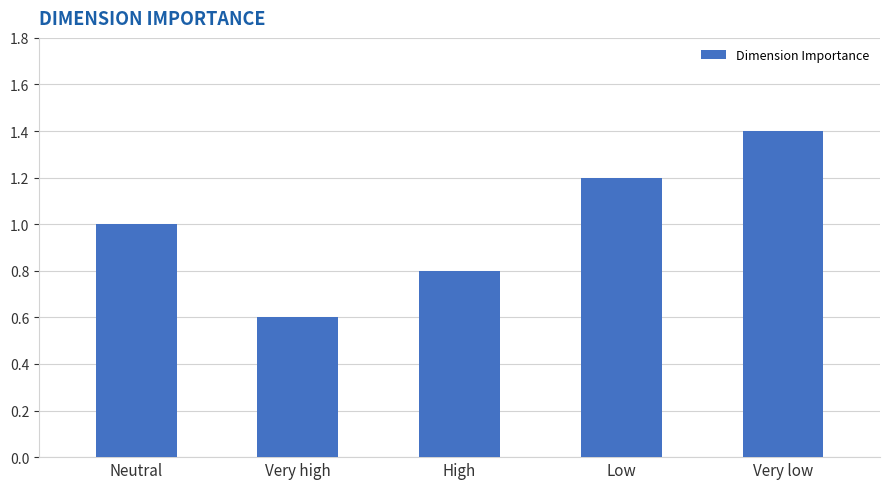

Where is the data nearest to the value 1?

Neutral